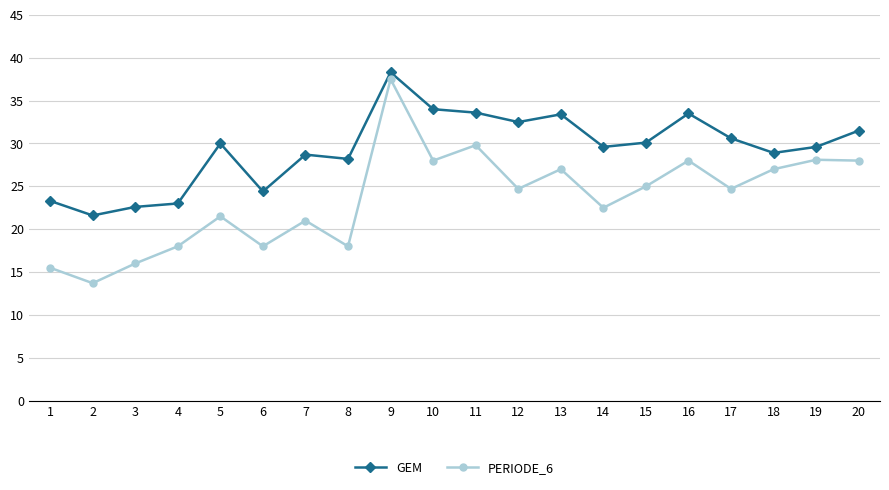

List the series in order of their peak value, highest first.

GEM, PERIODE_6